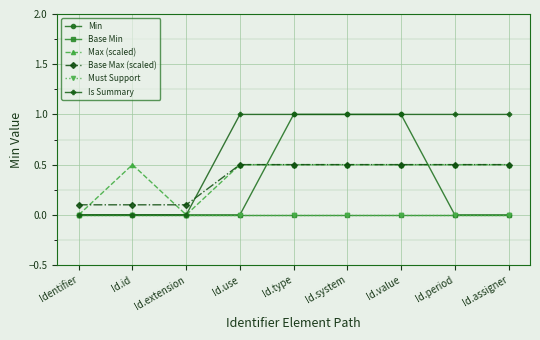

Which series changed the most between Id.use and Id.value?

Min